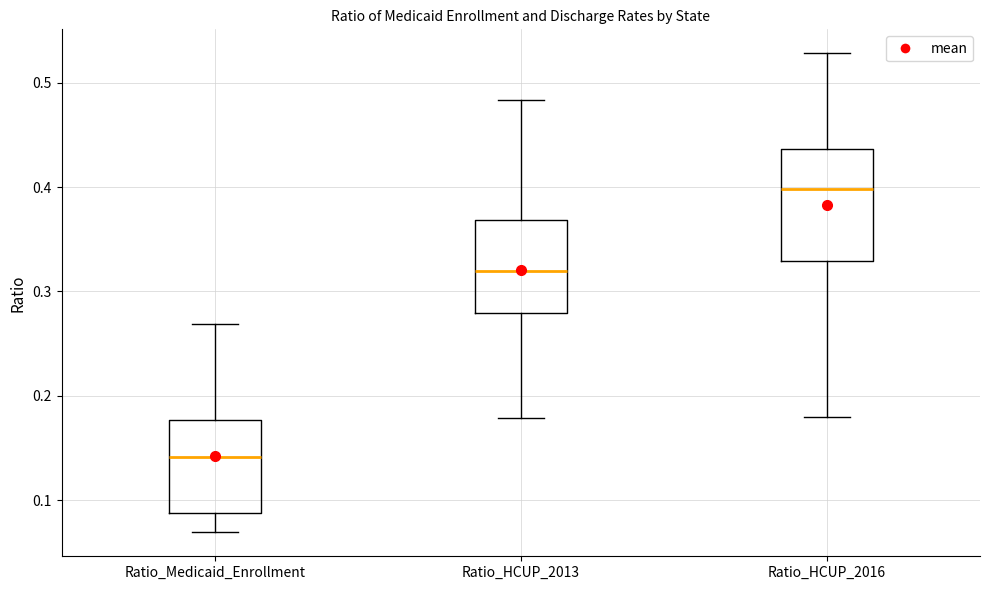

Reading left to right, transcribe this box plot: for each box, give where its median line is, the range the box spans, and where its two whiskers end, as read against the y-axis. The values are not printed on the chart, so give them approximately, as read against the axis.

Ratio_Medicaid_Enrollment: median 0.14, box 0.09 to 0.18, whiskers 0.07 to 0.27
Ratio_HCUP_2013: median 0.32, box 0.28 to 0.37, whiskers 0.18 to 0.48
Ratio_HCUP_2016: median 0.40, box 0.33 to 0.44, whiskers 0.18 to 0.53